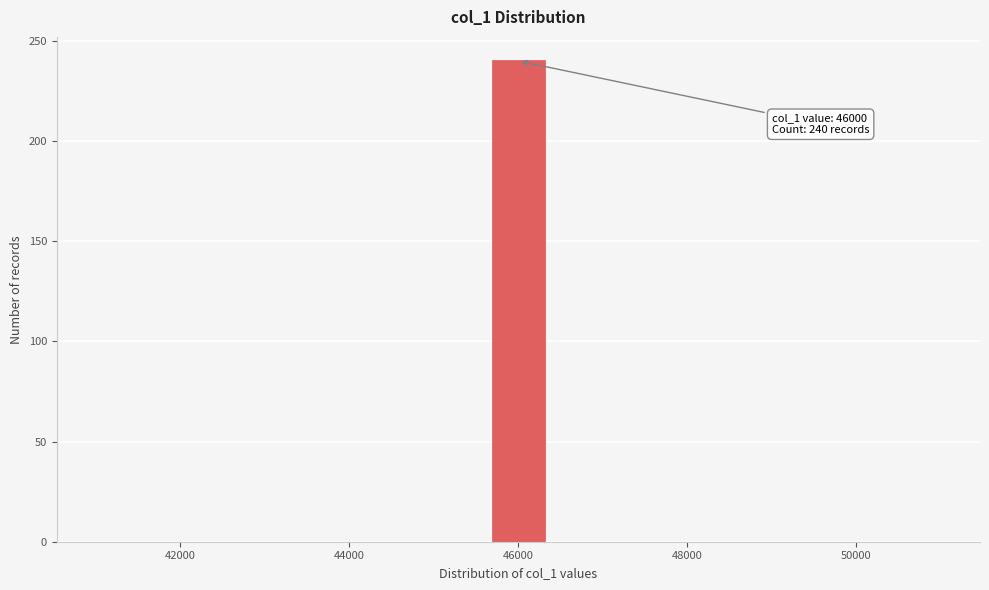

Around what value on the x-axis is the tallest bar? Give the approximate position of its centre, as read against the axis.

46000